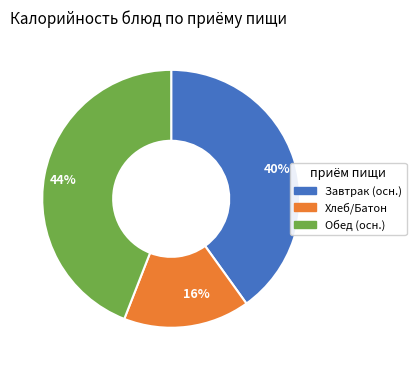

To the nearest percent, what is the difference between the largest and smallest slice percentages?

28%